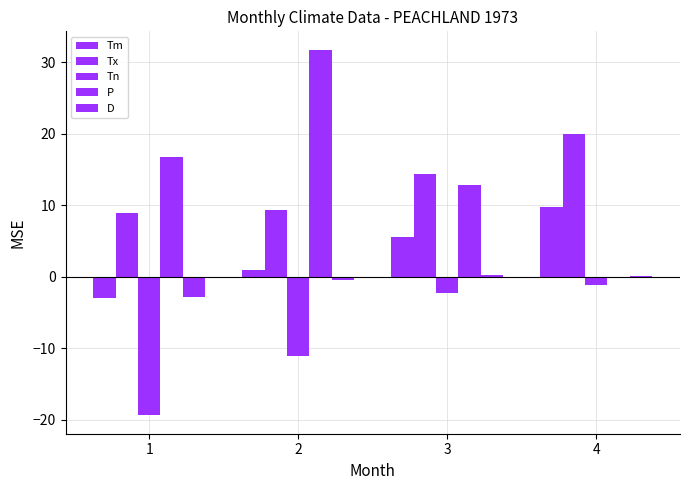

How many positive values does the P series have?

3